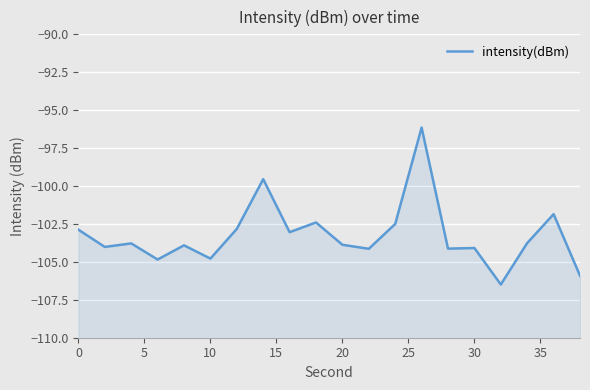

What is the difference between the maximum and minimum values?

10.3